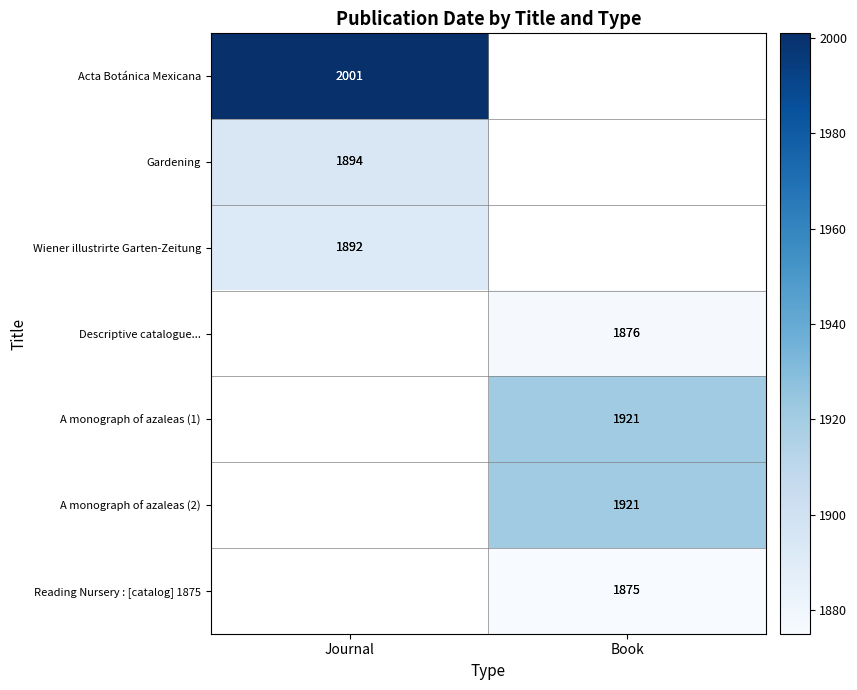

What is the minimum value shown in the chart?

1875.0